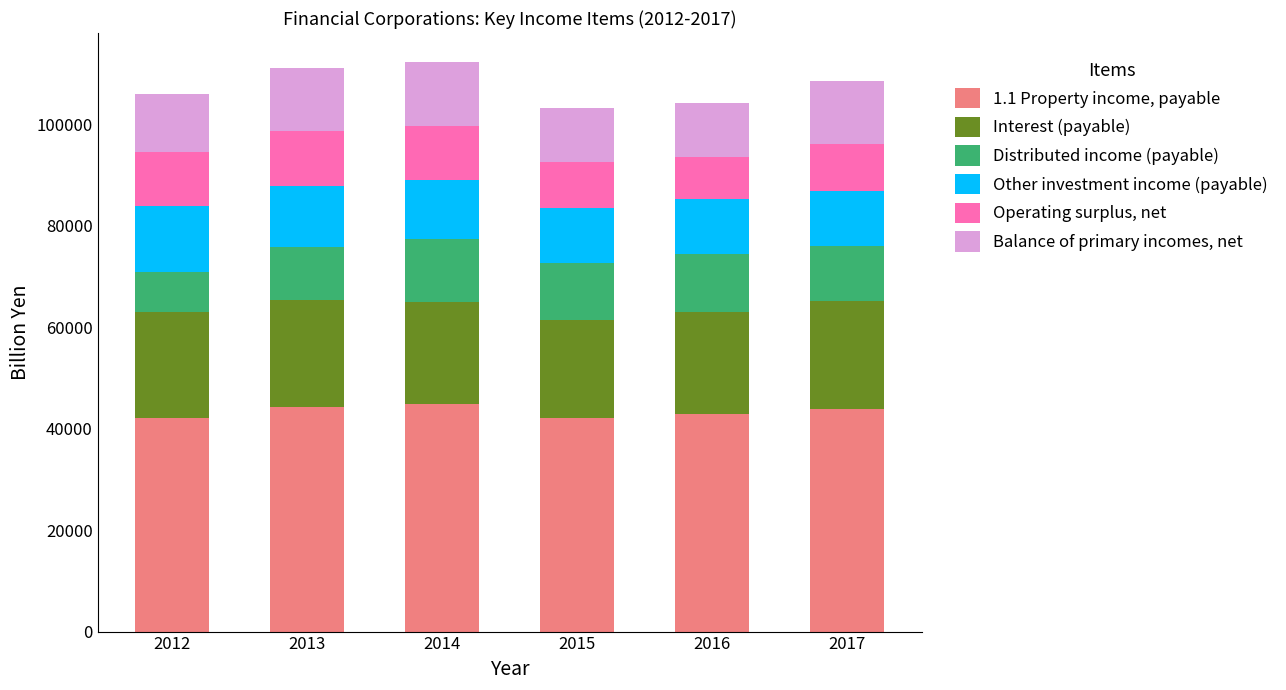

What is the approximate value of 1.1 Property income, payable at 2015?

42125.3